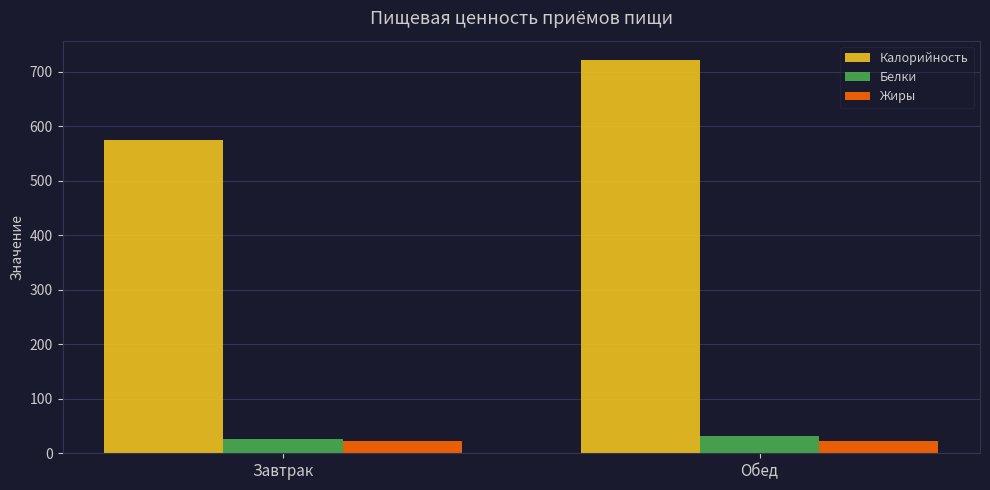

Are the bars horizontal?

No